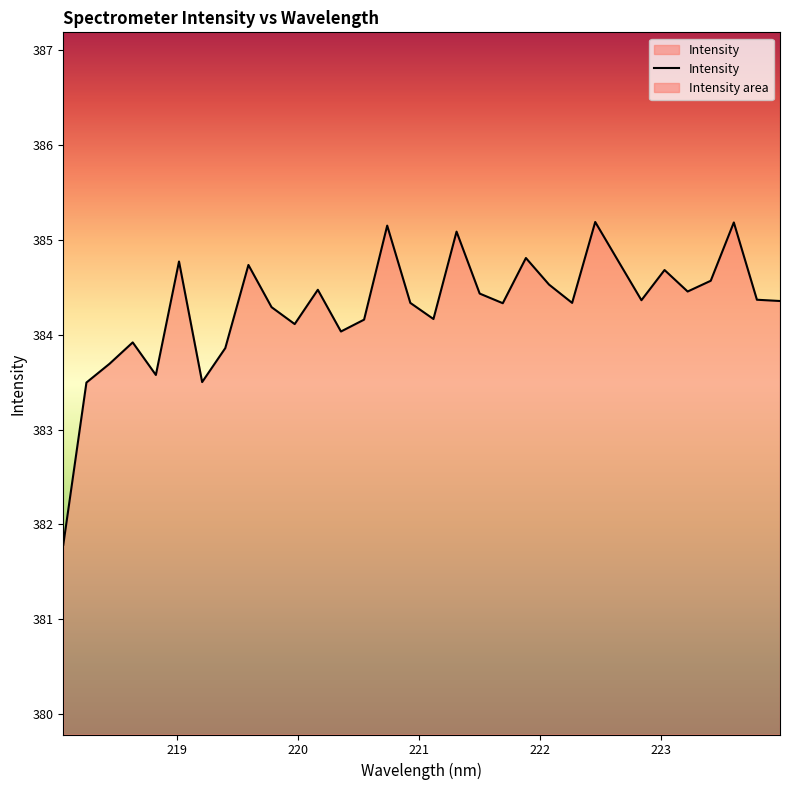

How many interior local valleys (lower than both neighbors) does the data have?

9